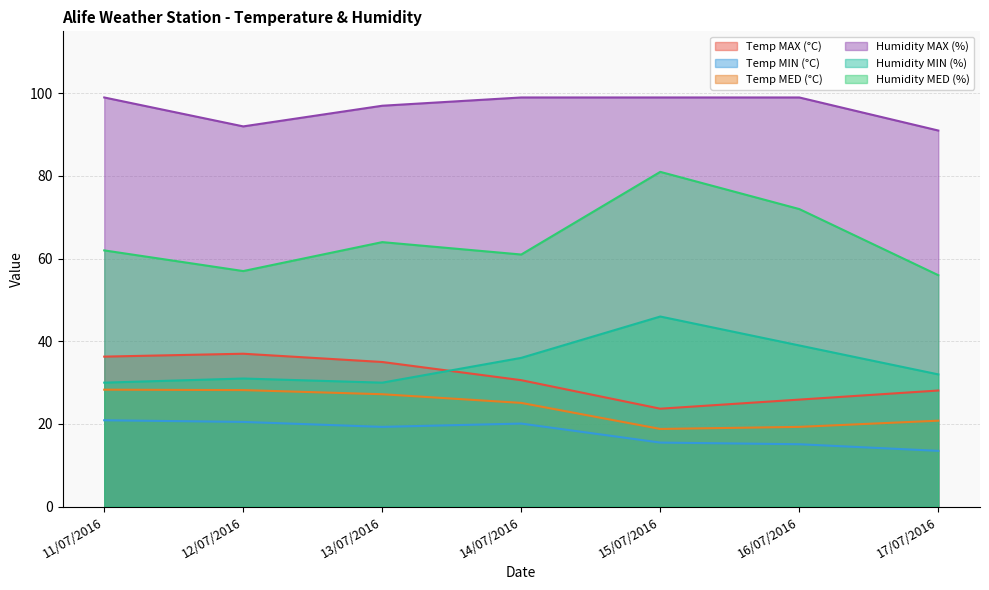

True or false: Temp MED (°C) has a value of 20.8 at 17/07/2016.

True